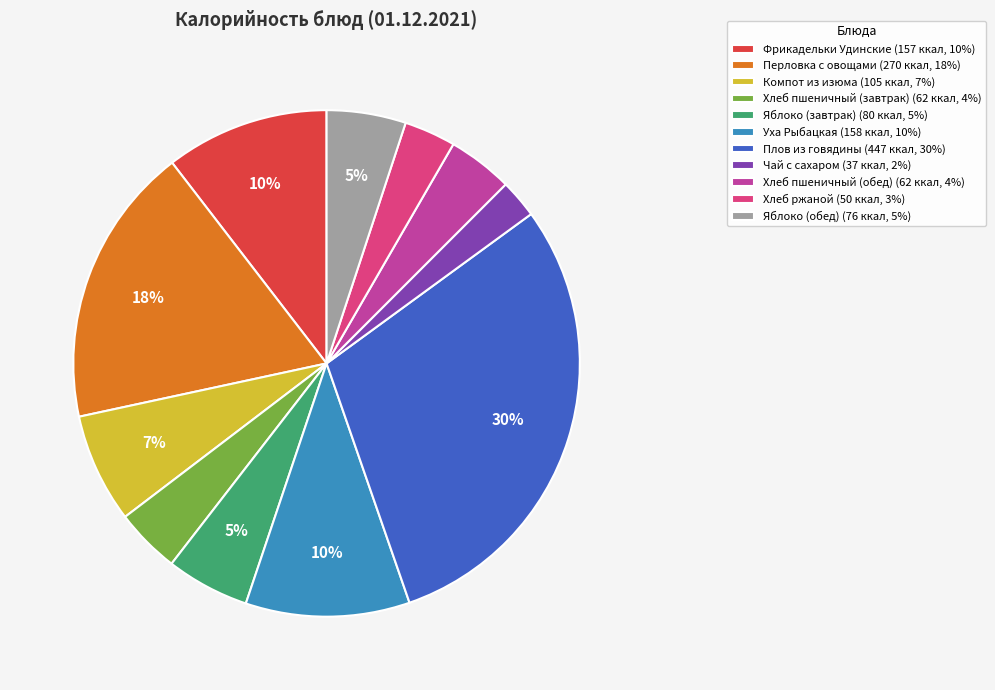

To the nearest percent, what is the difference between the Хлеб ржаной and Фрикадельки Удинские slice percentages?

7%